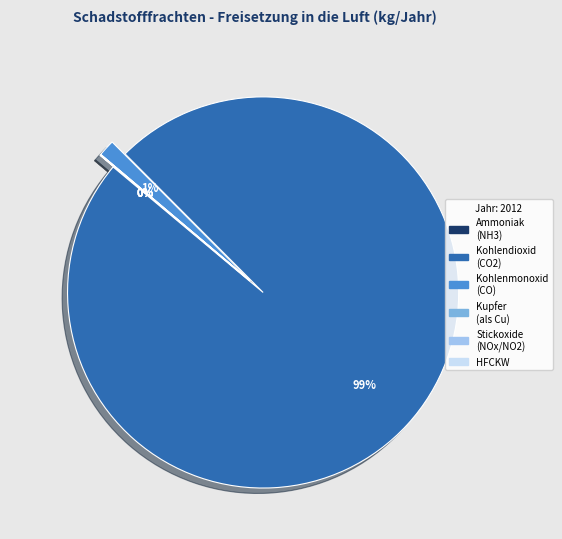

Which category accounts for the majority?

Kohlendioxid (CO2)